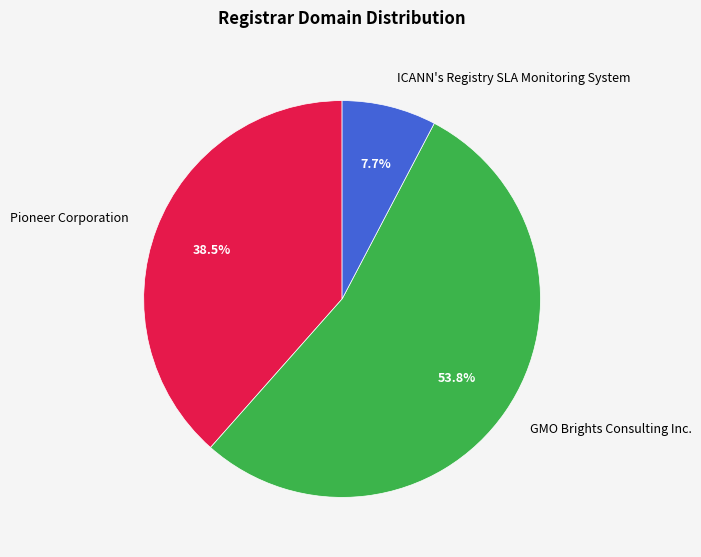

Is the sum of GMO Brights Consulting Inc. and Pioneer Corporation greater than half?

Yes